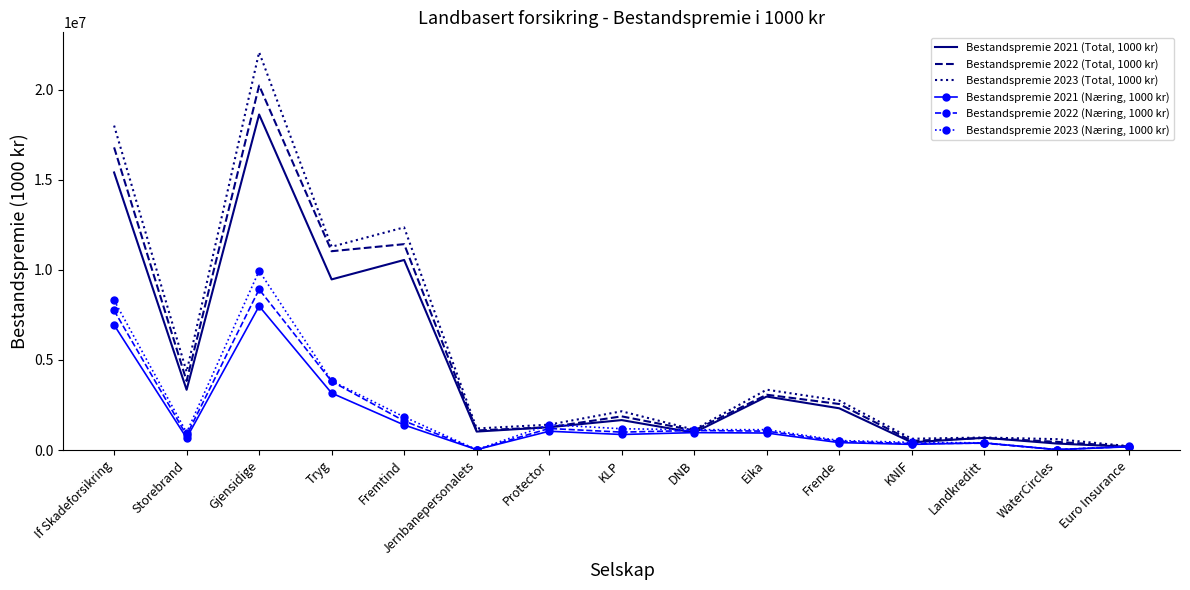

Is it true that Bestandspremie 2021 (Total, 1000 kr) equals 1023994 at Jernbanepersonalets?

True